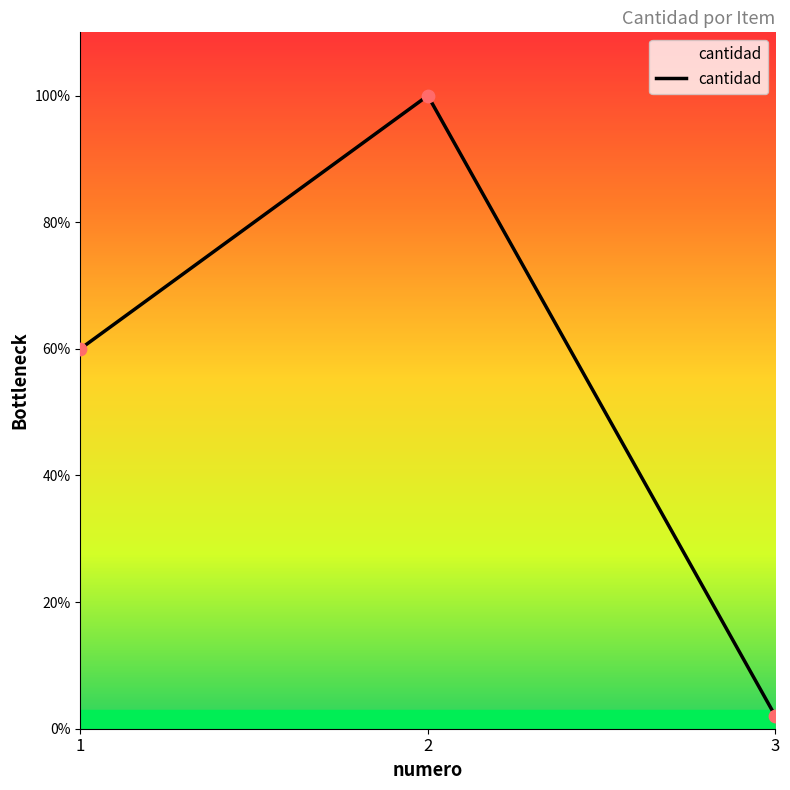

Does the chart have visible grid lines?

No